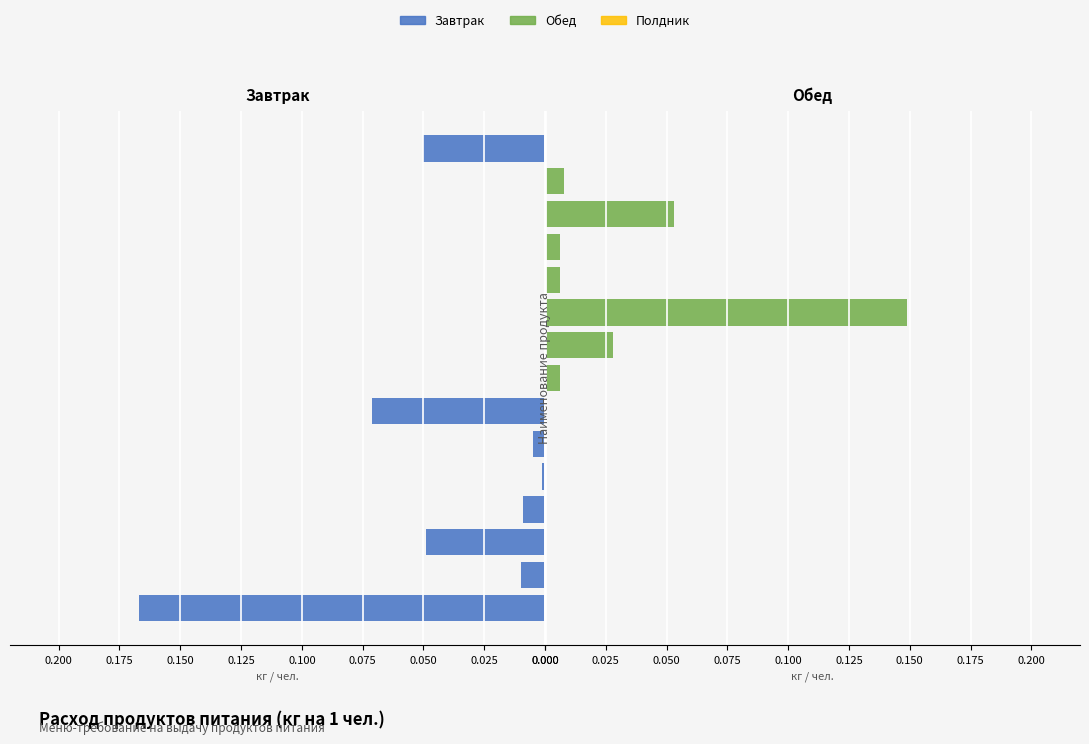

True or false: Обед has a value of 0.0 at сухофрукты.

False